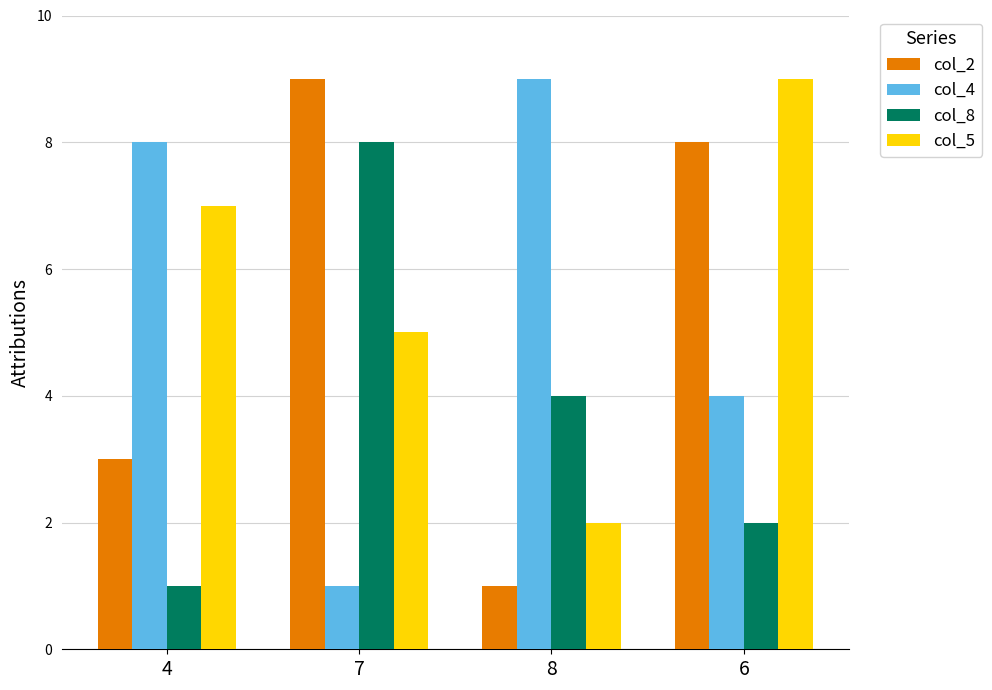

The col_5 series shows 3 at 8. True or false?

False